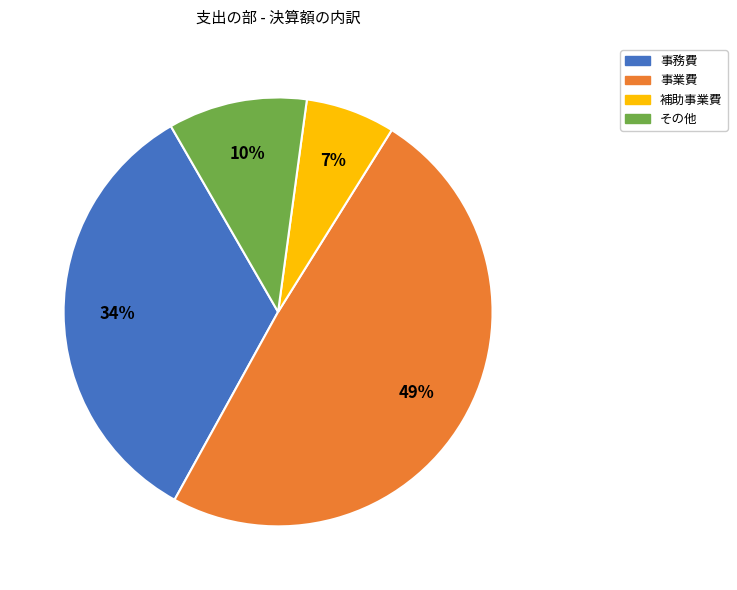

Is it true that 補助事業費 is 19% of the pie?

False